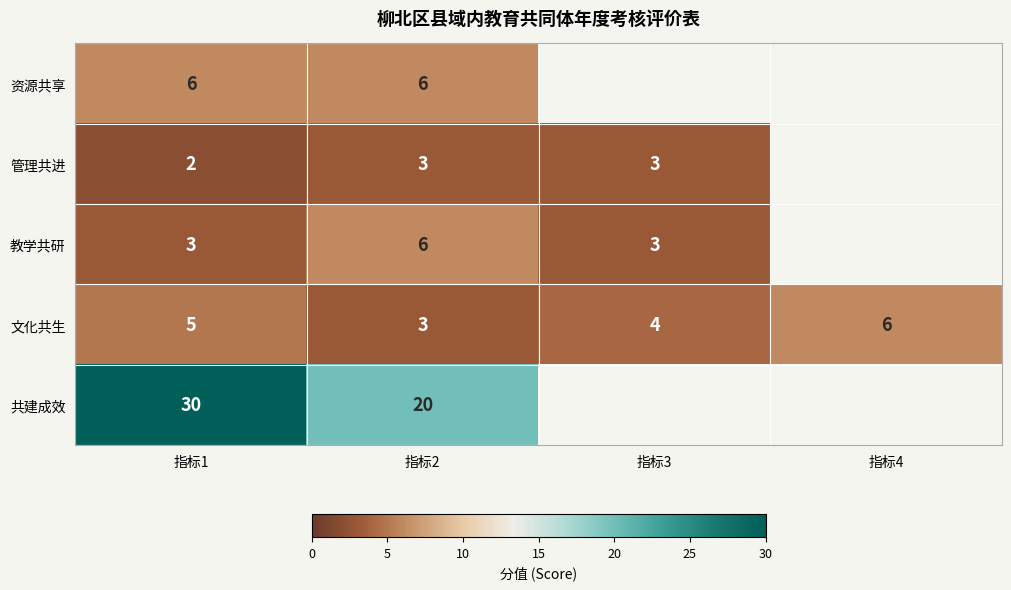

At which category is the sum across all series the highest?

指标1